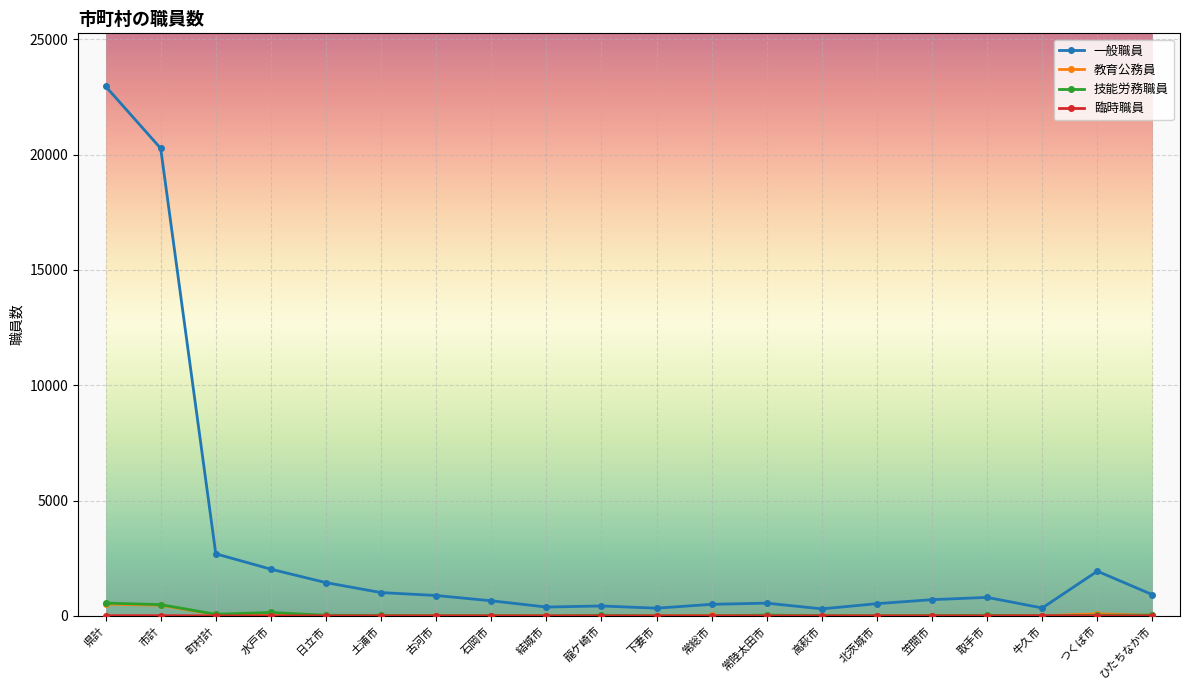

Which series has the largest range (max minus min)?

一般職員